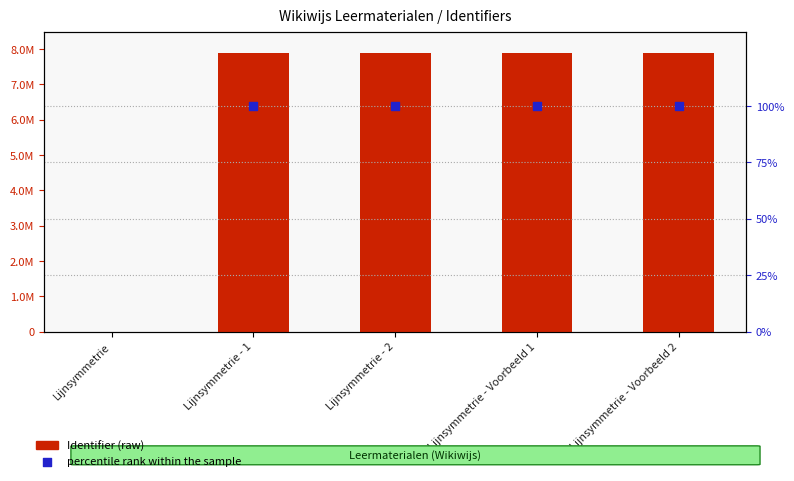

At how many categories does at least one series exceed 5110520?

4